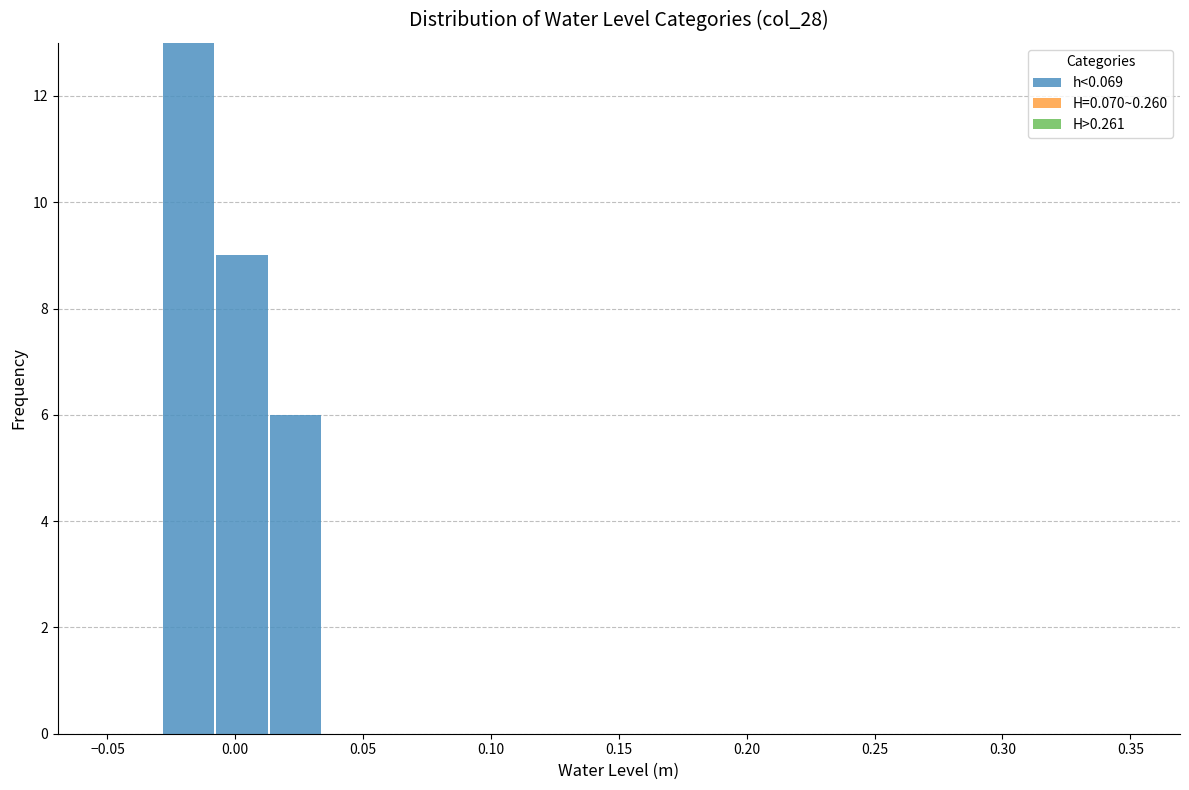

Reading left to right, list every bar in this chart as the range it spans on the x-axis followed by its height. Neither the bar edges nor the heights are printed on the chart, so give them approximately, as read against the axes.

-0.050 to -0.030: 0
-0.030 to -0.010: 13
-0.010 to 0.015: 9
0.015 to 0.035: 6
0.035 to 0.055: 0
0.055 to 0.075: 0
0.075 to 0.095: 0
0.095 to 0.120: 0
0.120 to 0.140: 0
0.140 to 0.160: 0
0.160 to 0.180: 0
0.180 to 0.205: 0
0.205 to 0.225: 0
0.225 to 0.245: 0
0.245 to 0.265: 0
0.265 to 0.285: 0
0.285 to 0.310: 0
0.310 to 0.330: 0
0.330 to 0.350: 0